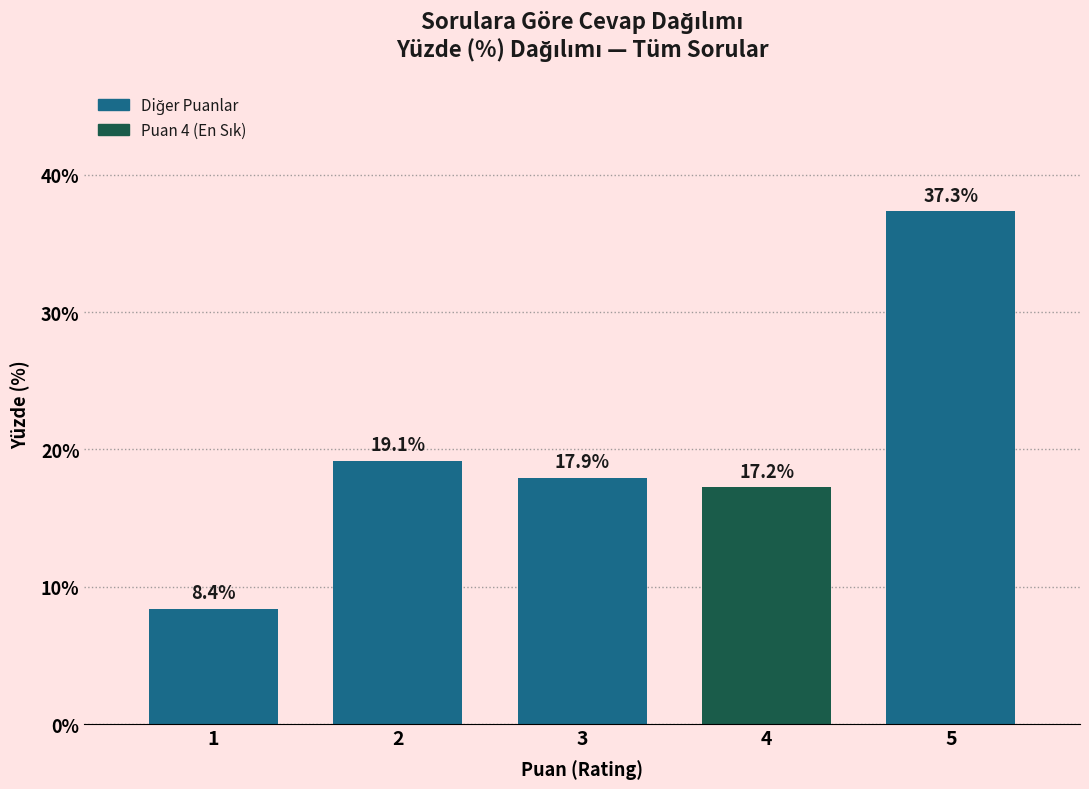

Reading left to right, extract all data points from this chart.

8.4	19.1	17.9	17.2	37.3